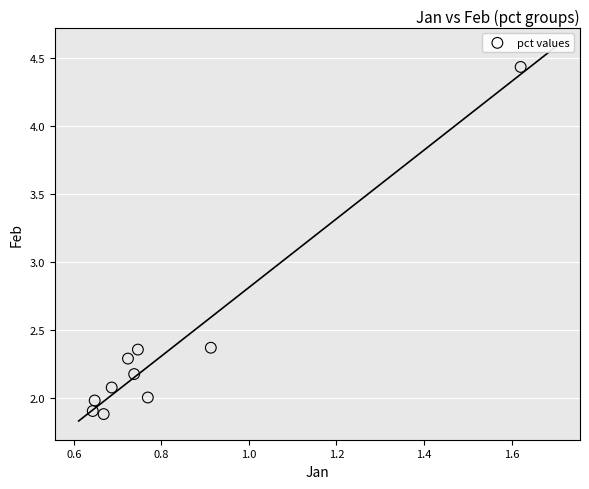

What is the average Y value?

2.3